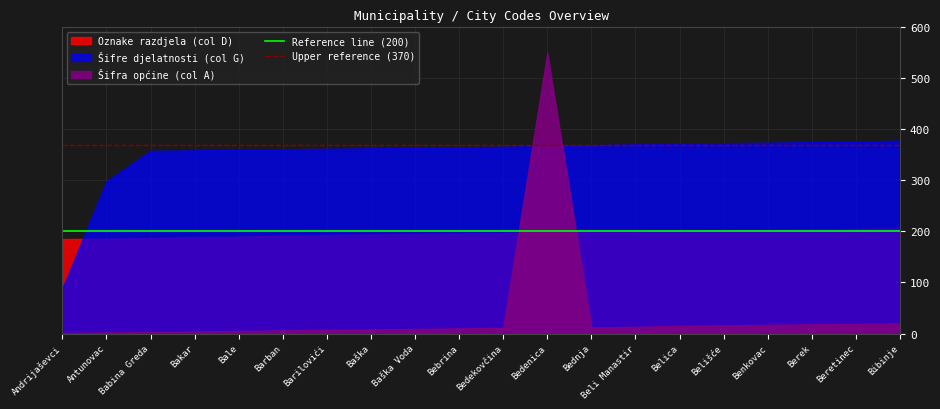

Is it true that Upper reference (370) equals 482 at Andrijaševci?

False